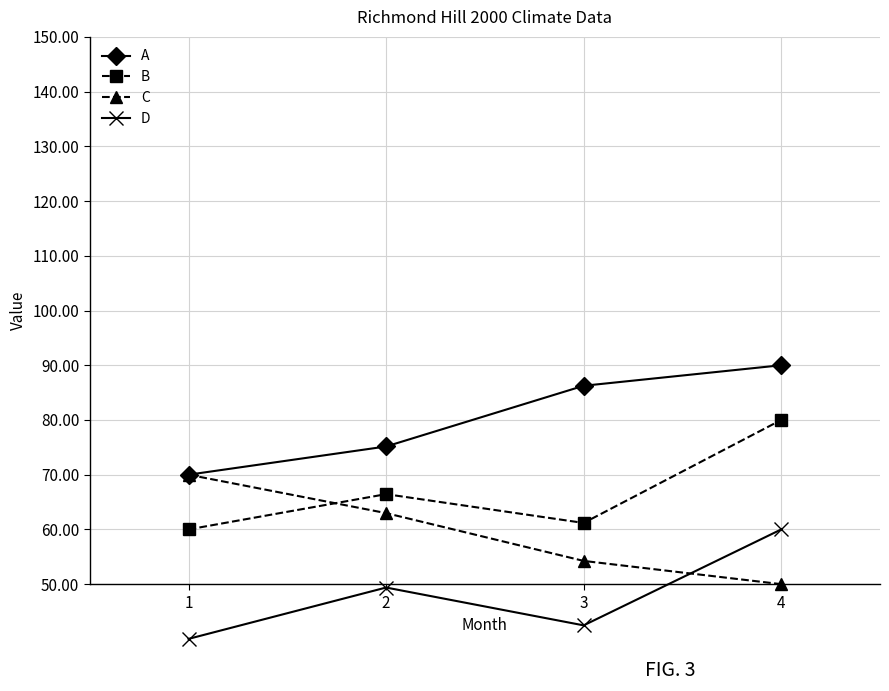

Rank the categories by C value from highest to lowest.

1, 2, 3, 4